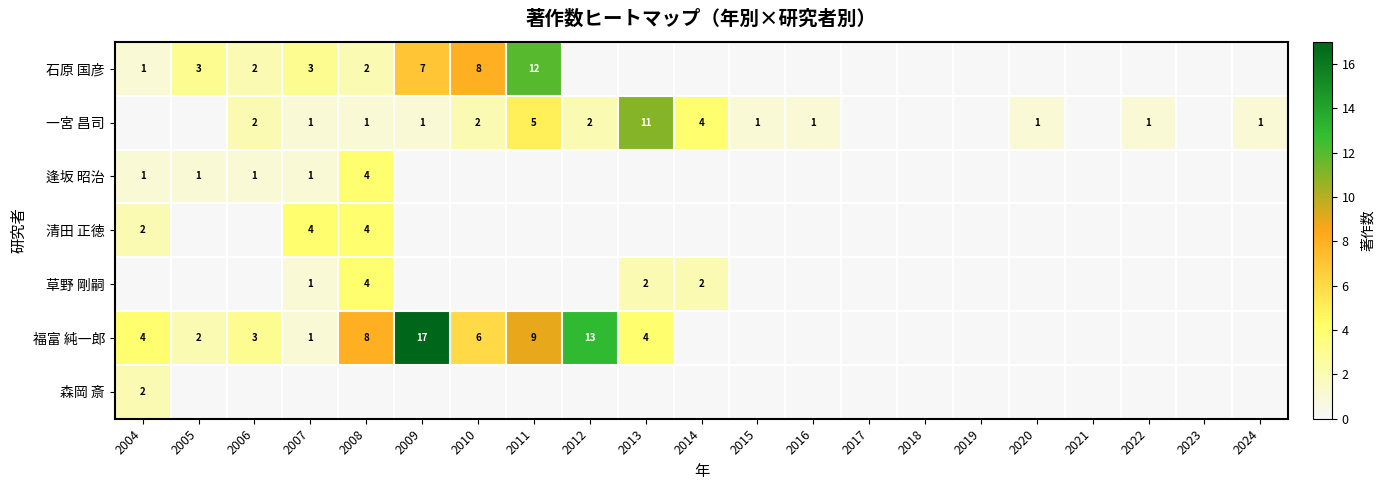

The value of 一宮 昌司 at 2022 is 2. True or false?

False